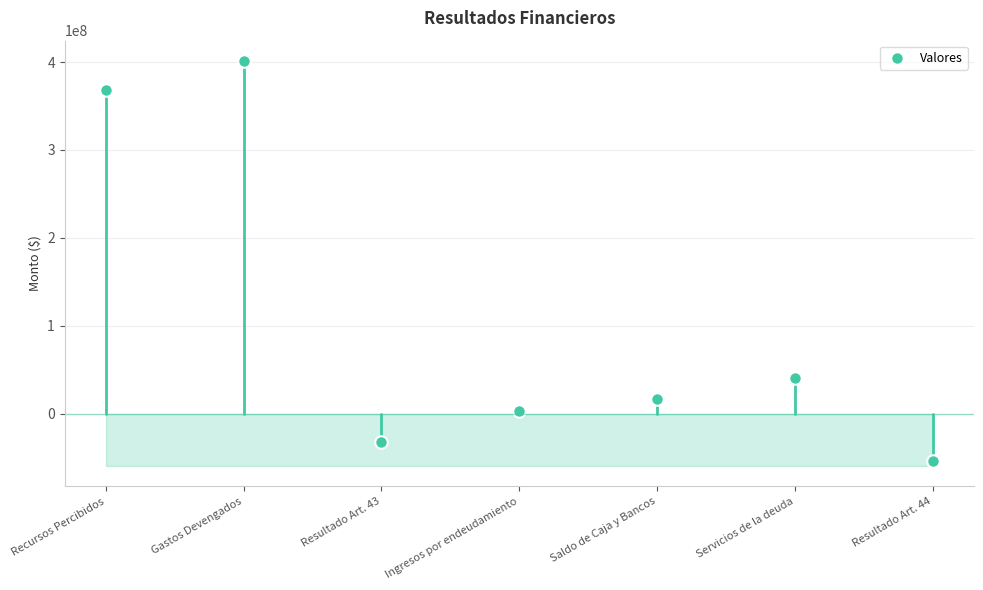

Reading left to right, extract all data points from this chart.

Recursos Percibidos=368533014.0	Gastos Devengados=401246987.1	Resultado Art. 43=-32713973.2	Ingresos por endeudamiento=2448068.5	Saldo de Caja y Bancos=16428441.5	Servicios de la deuda=39920919.1	Resultado Art. 44=-53758382.2